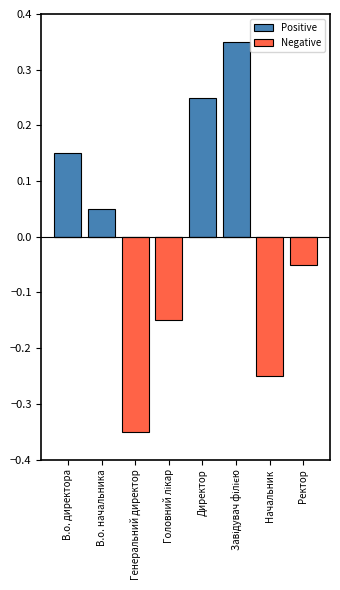

Reading left to right, transcribe all the data shown in this chart.

Positive: 0.1	0.0	0.0	0.0	0.2	0.3	0.0	0.0
Negative: 0.0	0.0	-0.3	-0.1	0.0	0.0	-0.2	-0.0